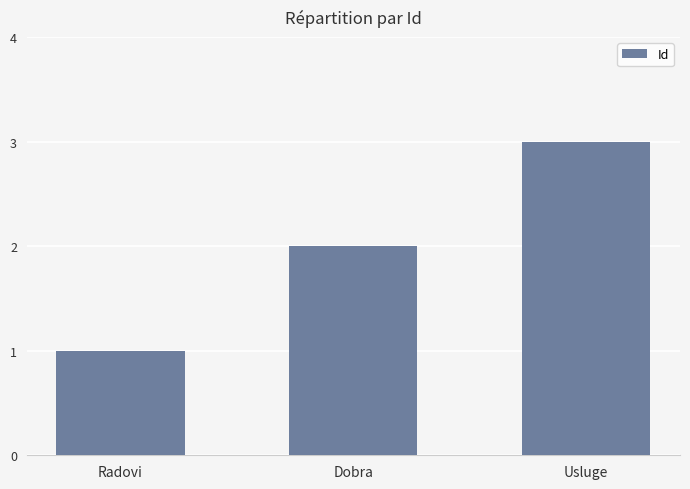

Reading left to right, list all the values displayed in this chart.

Radovi=1	Dobra=2	Usluge=3